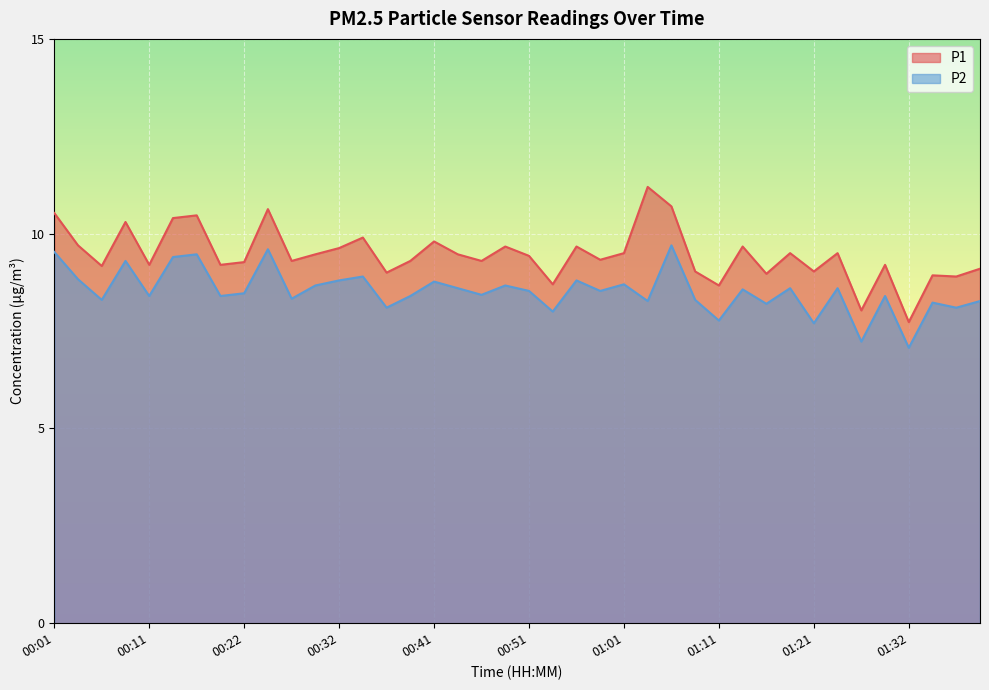

Reading left to right, transcribe all the data shown in this chart.

P1: 00:01=10.5	00:04=9.7	00:06=9.2	00:09=10.3	00:11=9.2	00:14=10.4	00:17=10.5	00:19=9.2	00:22=9.3	00:24=10.6	00:27=9.3	00:29=9.5	00:32=9.6	00:34=9.9	00:37=9.0	00:39=9.3	00:41=9.8	00:44=9.5	00:46=9.3	00:49=9.7	00:51=9.4	00:54=8.7	00:56=9.7	00:59=9.3	01:01=9.5	01:04=11.2	01:06=10.7	01:09=9.0	01:11=8.7	01:14=9.7	01:16=9.0	01:19=9.5	01:21=9.0	01:24=9.5	01:27=8.0	01:29=9.2	01:32=7.7	01:34=8.9	01:37=8.9	01:39=9.1
P2: 00:01=9.5	00:04=8.8	00:06=8.3	00:09=9.3	00:11=8.4	00:14=9.4	00:17=9.5	00:19=8.4	00:22=8.5	00:24=9.6	00:27=8.3	00:29=8.7	00:32=8.8	00:34=8.9	00:37=8.1	00:39=8.4	00:41=8.8	00:44=8.6	00:46=8.4	00:49=8.7	00:51=8.5	00:54=8.0	00:56=8.8	00:59=8.5	01:01=8.7	01:04=8.3	01:06=9.7	01:09=8.3	01:11=7.8	01:14=8.6	01:16=8.2	01:19=8.6	01:21=7.7	01:24=8.6	01:27=7.2	01:29=8.4	01:32=7.1	01:34=8.2	01:37=8.1	01:39=8.3